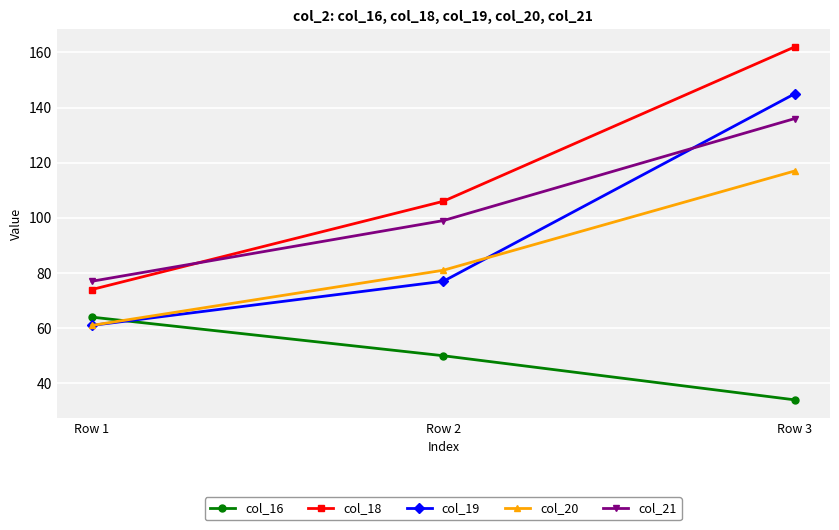

What is the difference between the col_20 values at Row 3 and Row 2?

36